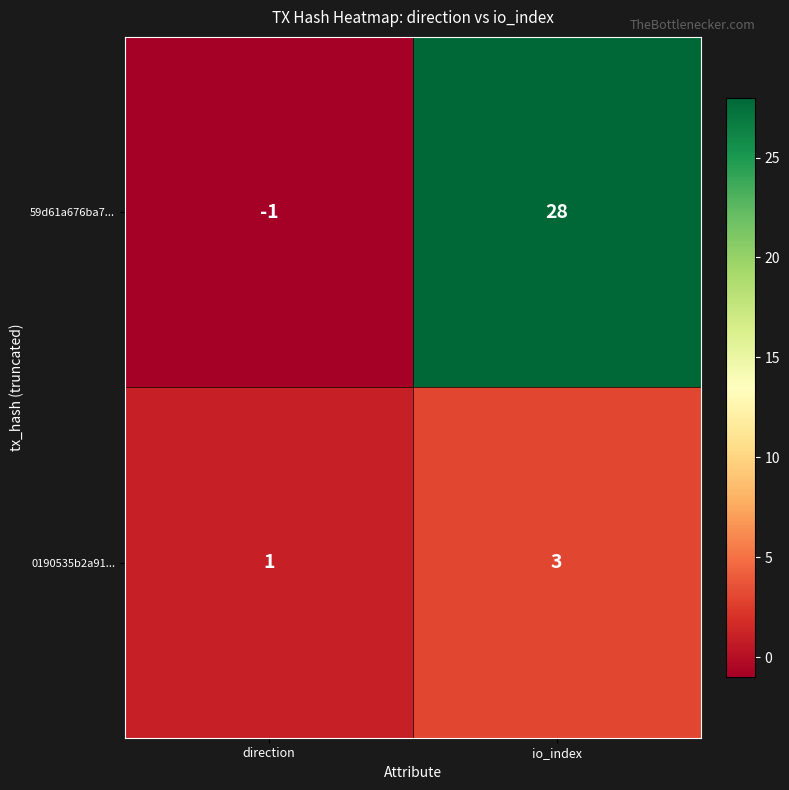

What is the spread (max minus min) of values at io_index?

25